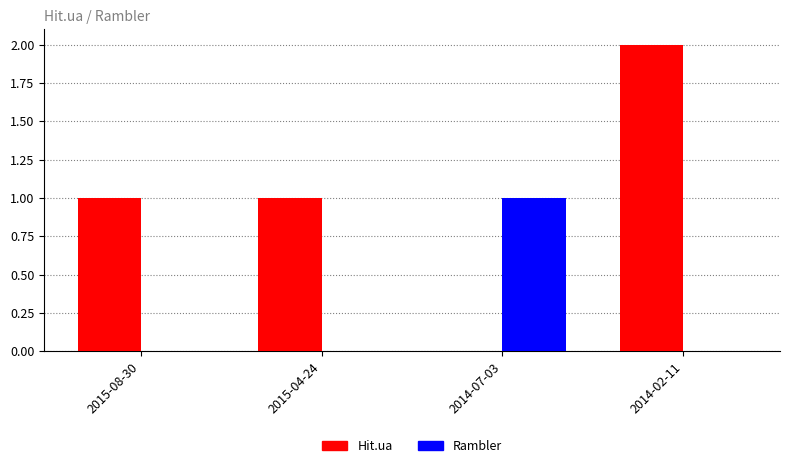

What is the sum of the Hit.ua values at 2014-02-11 and 2015-08-30?

3